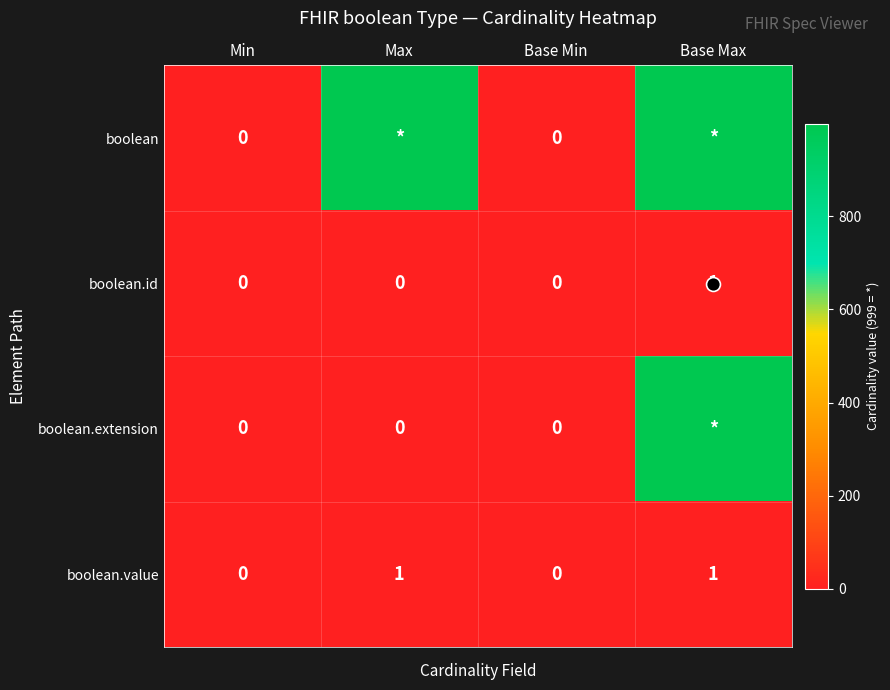

The boolean.id series shows 0 at Base Min. True or false?

True